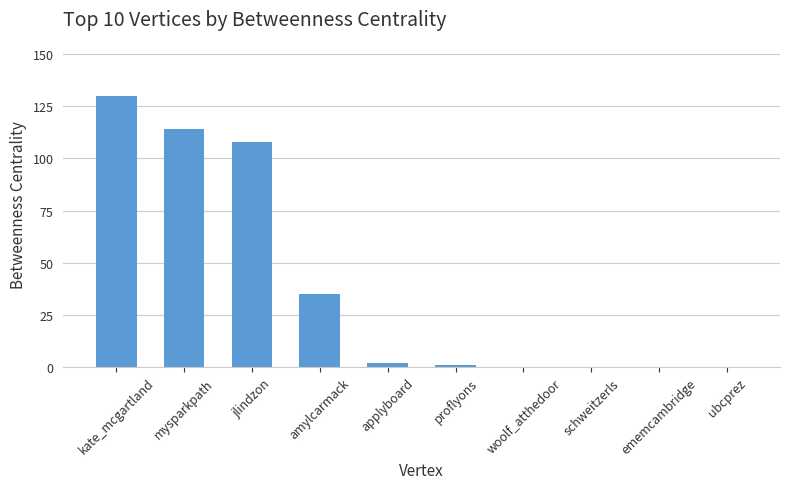

Count the number of categories in the chart.

10